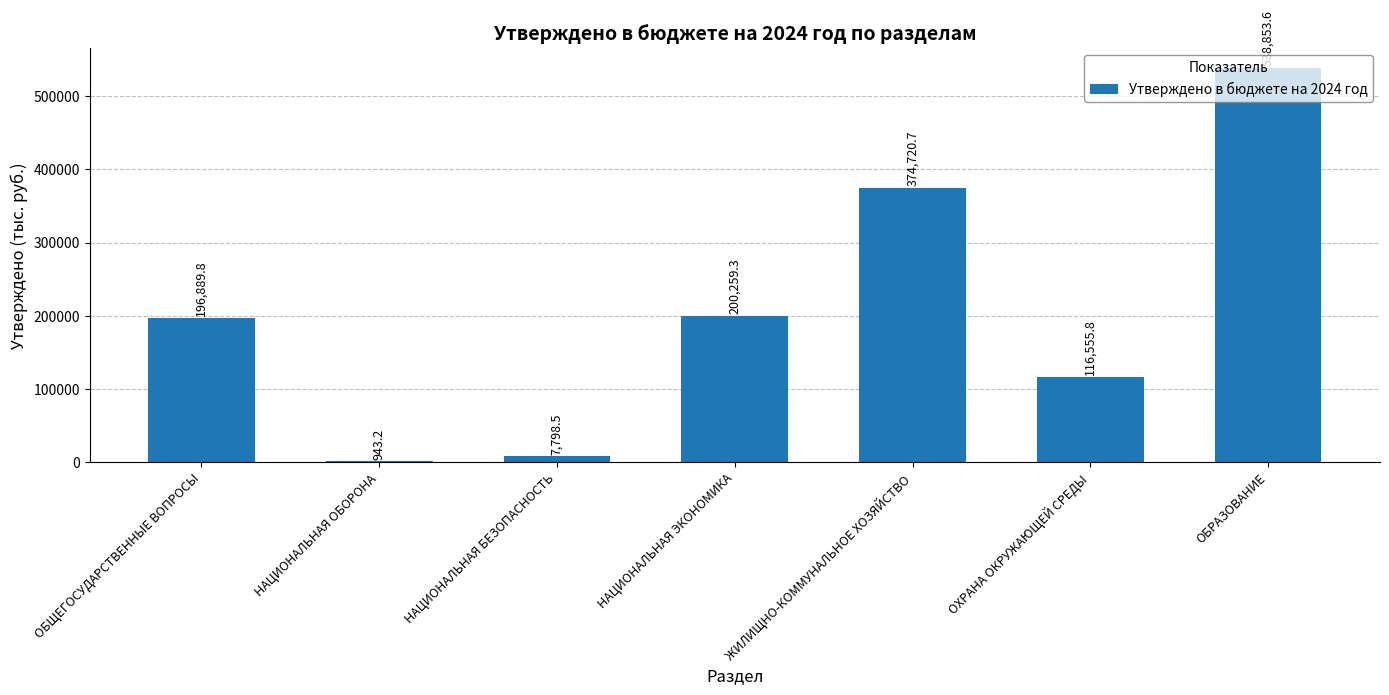

At which label is the value closest to 269898?

НАЦИОНАЛЬНАЯ ЭКОНОМИКА